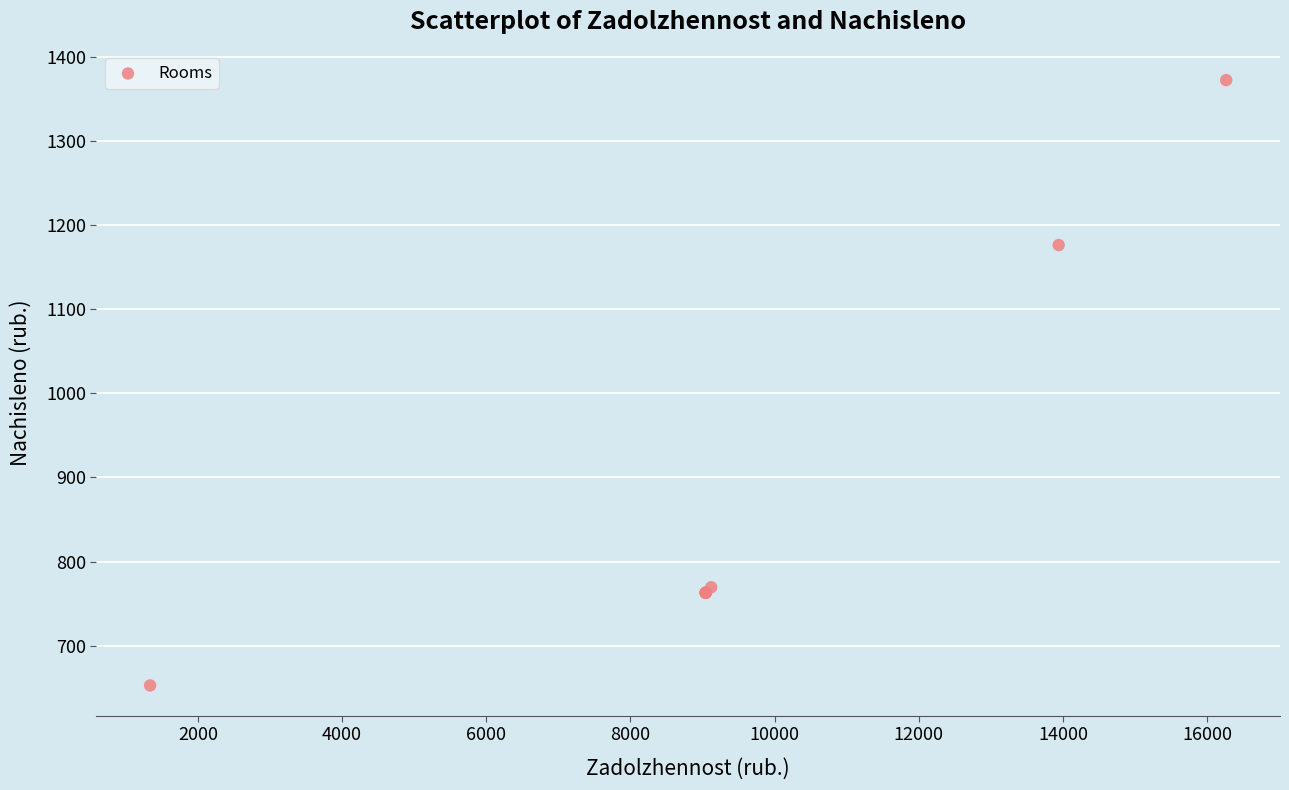

What Y value in the scatter plot is closest to 1012?

1176.1